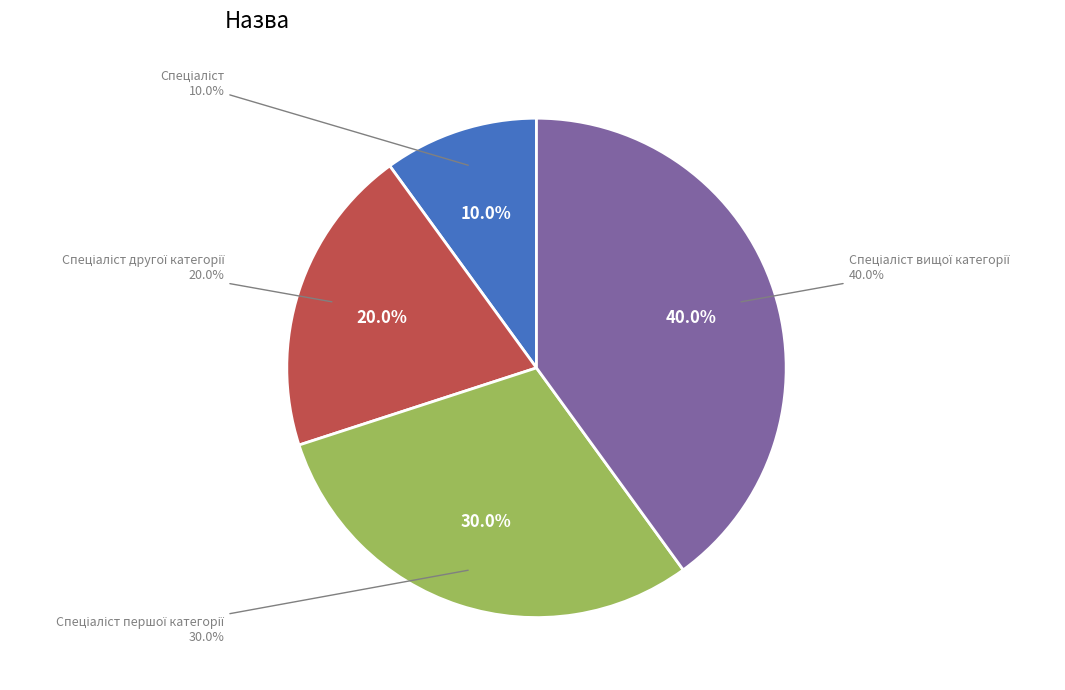

How many slices are in this pie chart?

4